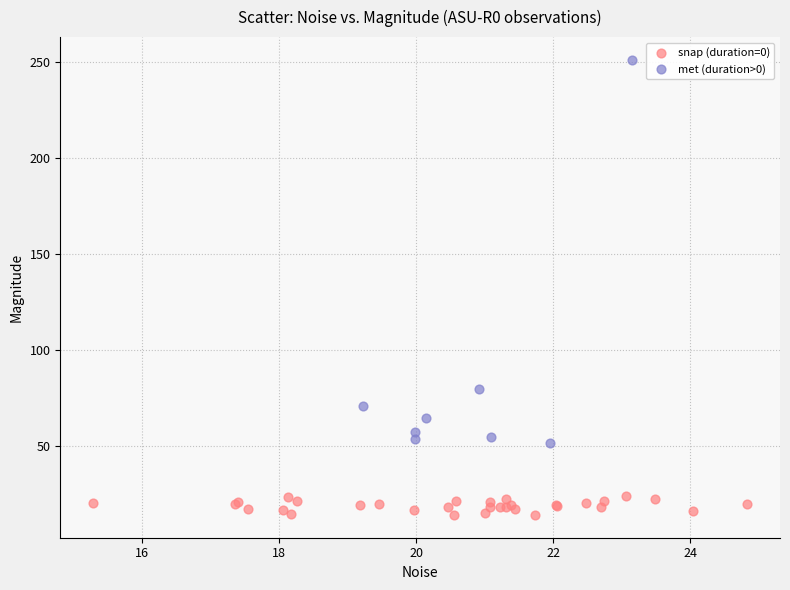

Which series has the largest Y range (max minus min)?

met (duration>0)